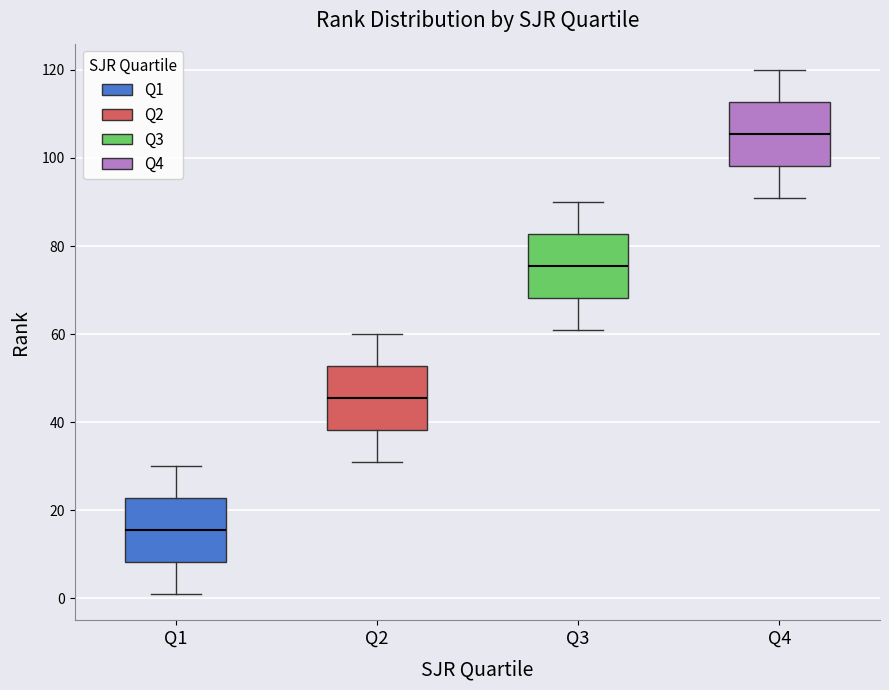

Which box has the highest median line?

Q4